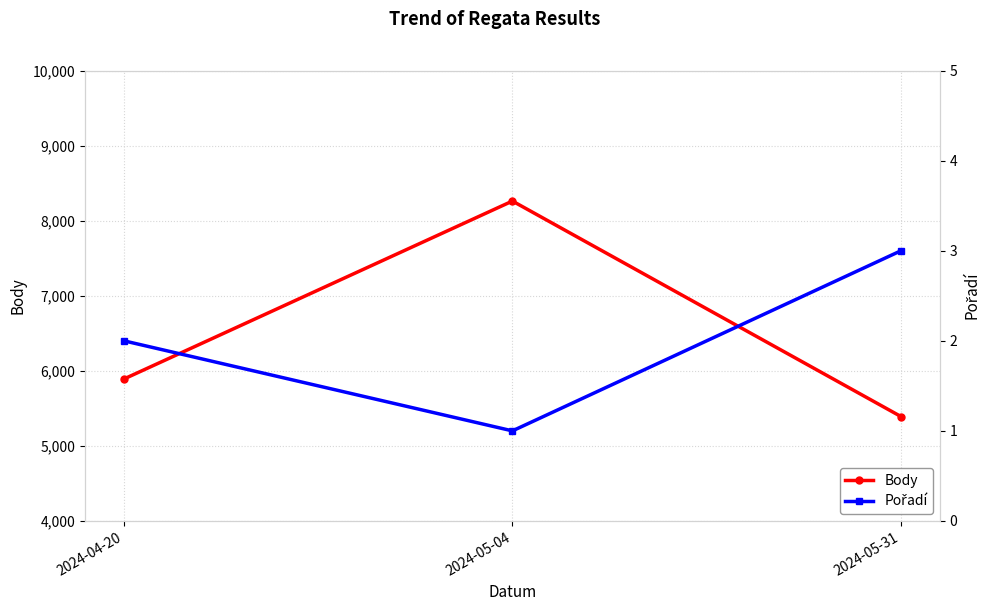

Reading left to right, transcribe all the data shown in this chart.

Body: 2024-04-20=5890	2024-05-04=8261	2024-05-31=5390
Pořadí: 2024-04-20=2	2024-05-04=1	2024-05-31=3